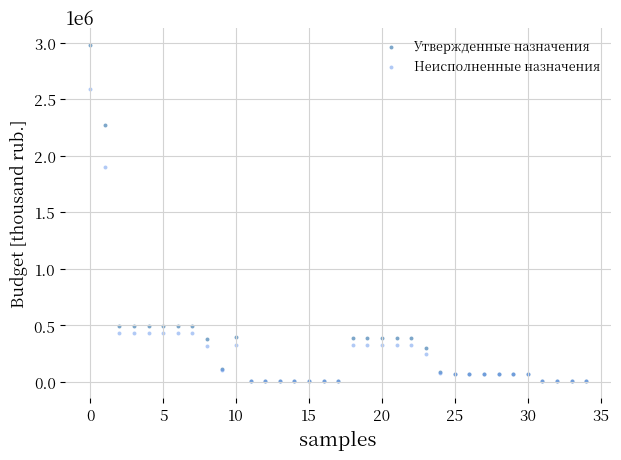

In the Неисполненные назначения series, what Y value is closest to 1298460?

1899711.4